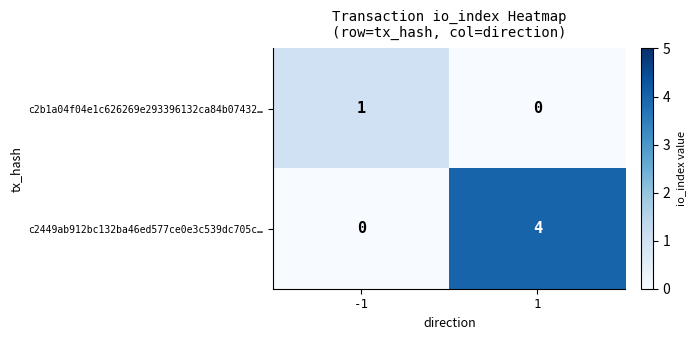

Which series has the largest range (max minus min)?

c2449ab912bc132ba46ed577ce0e3c539dc705c…